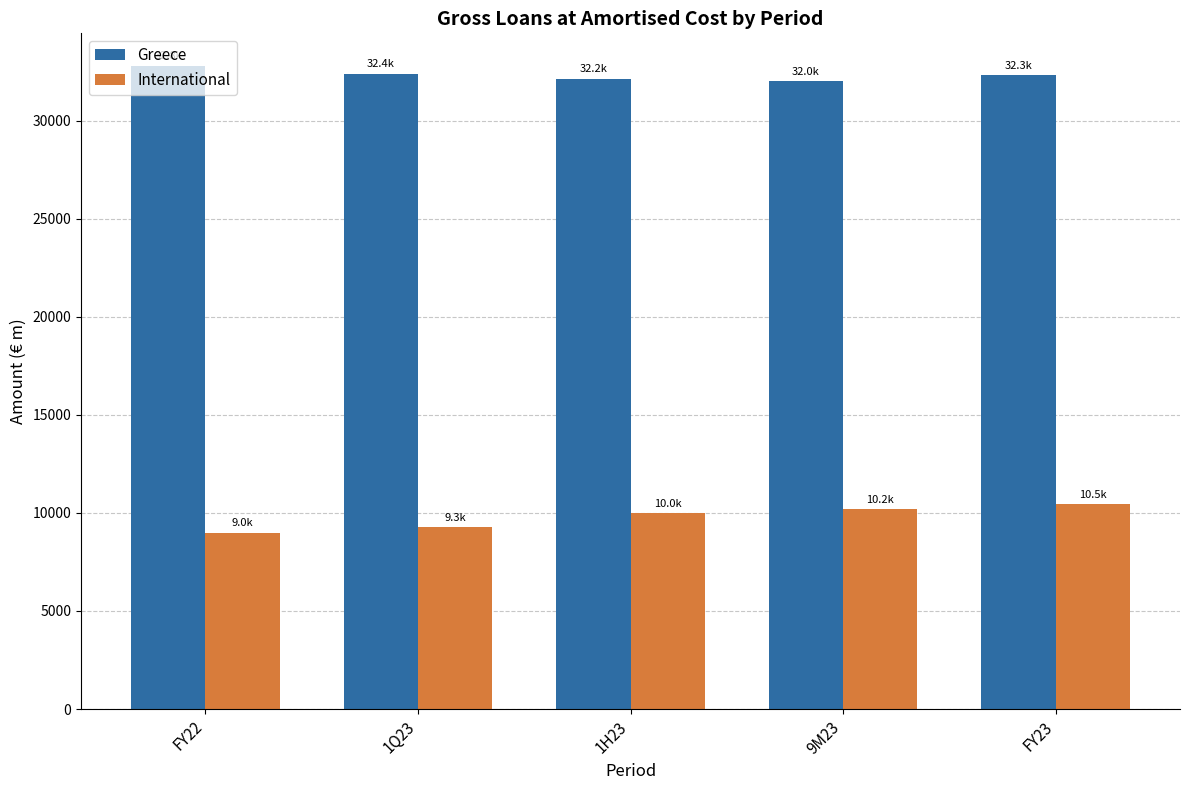

How many series are shown in this chart?

2